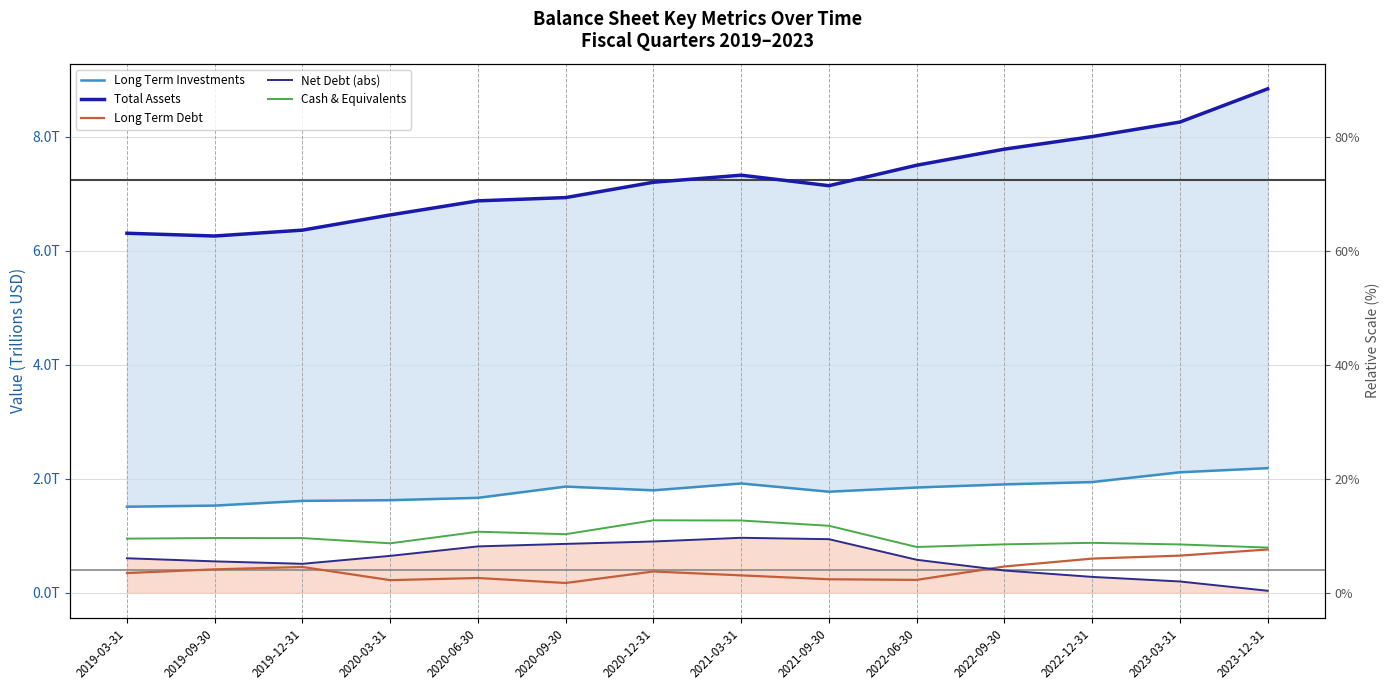

Between 2023-12-31 and 2022-12-31, which is larger?

2023-12-31